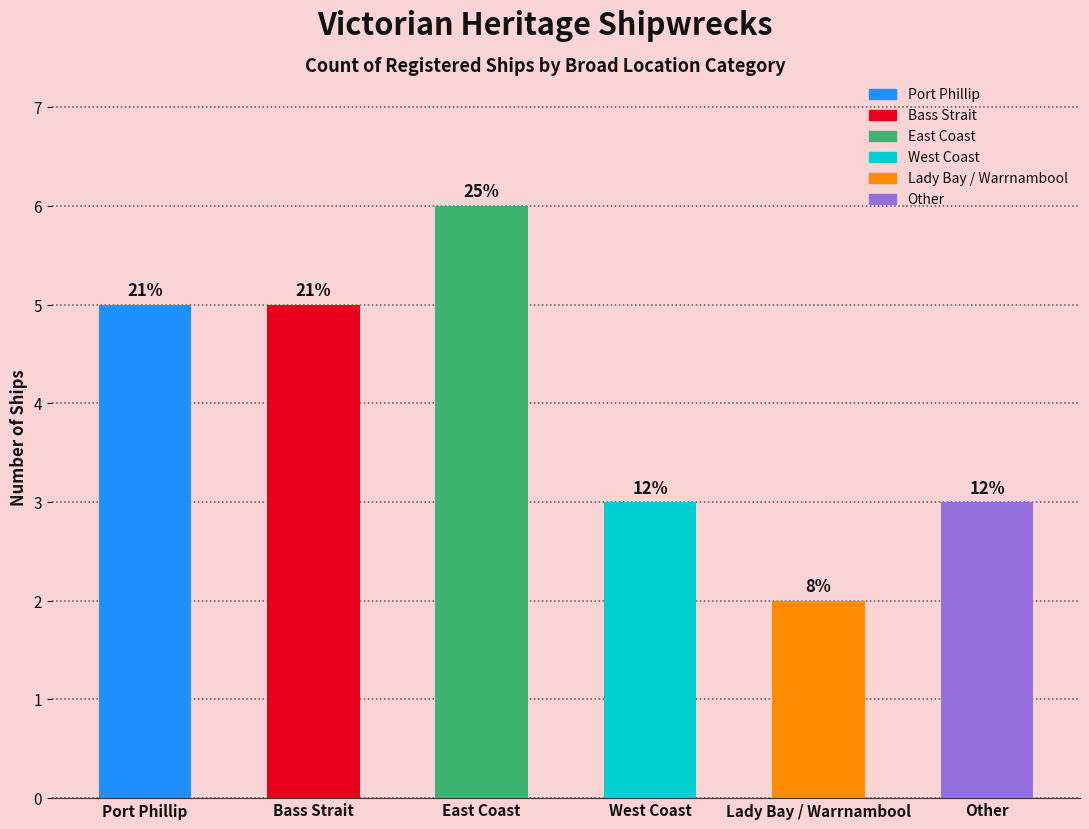

What is the approximate value at Lady Bay / Warrnambool?

2